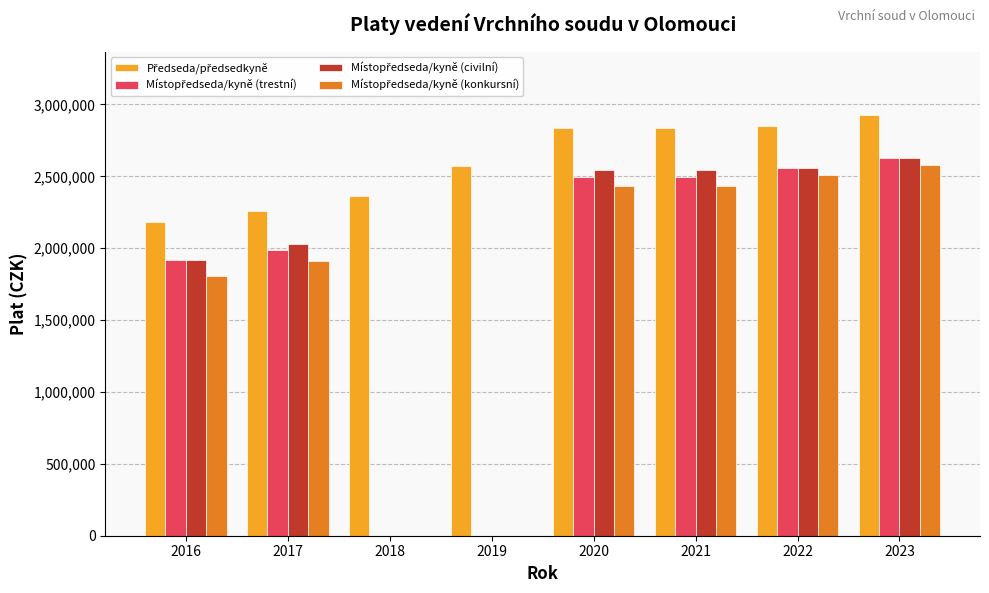

Rank the series by their maximum value, from lowest to highest.

Místopředseda/kyně (konkursní), Místopředseda/kyně (trestní), Místopředseda/kyně (civilní), Předseda/předsedkyně